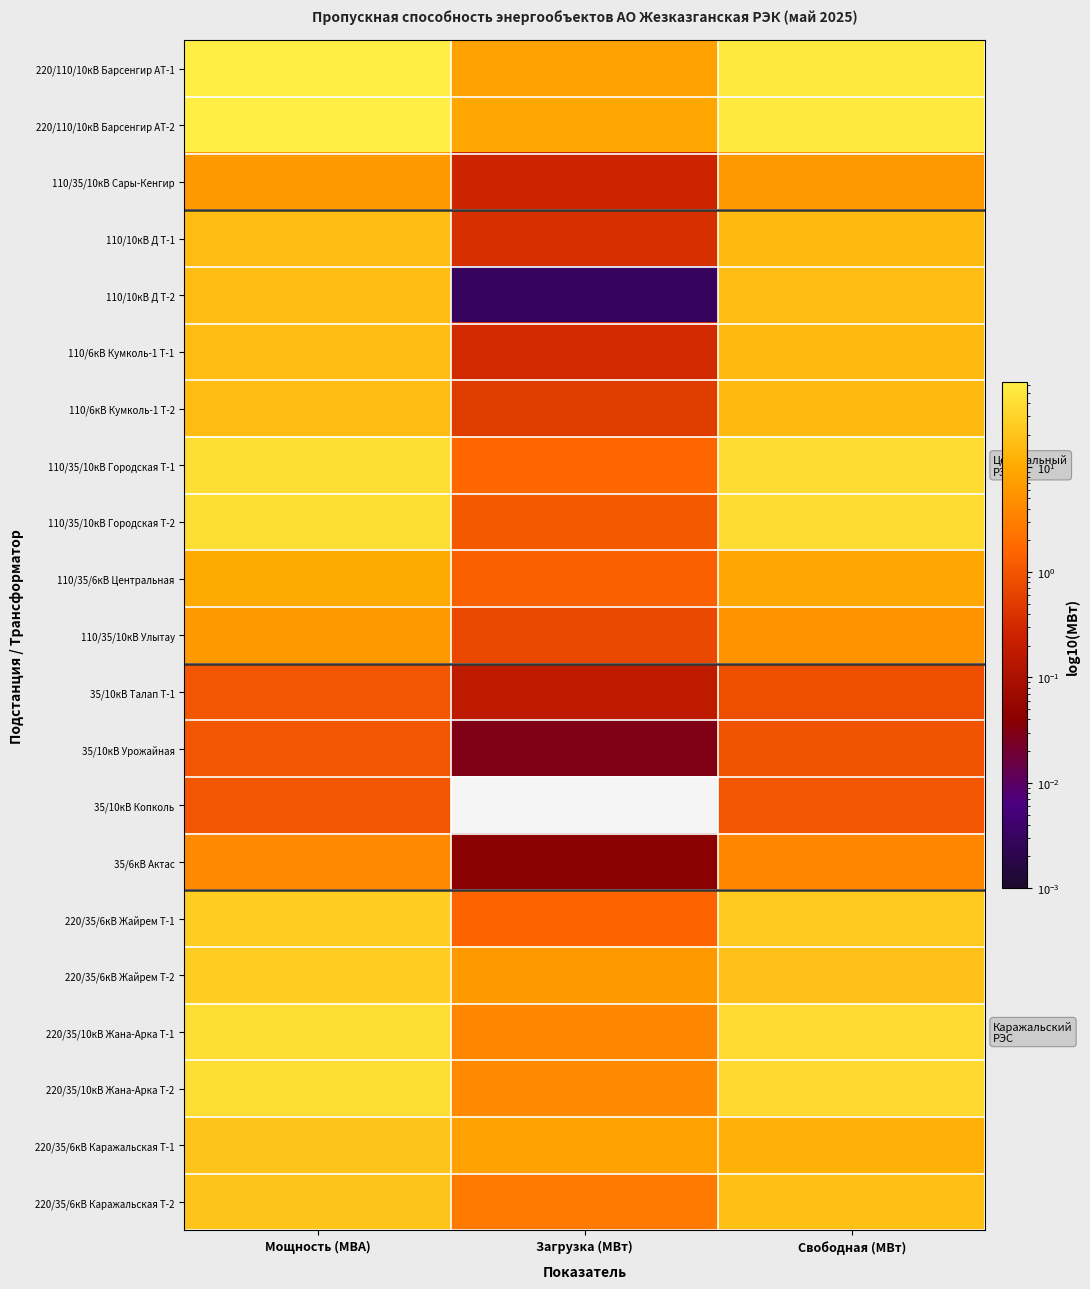

How many data points in 110/6кВ Кумколь-1 Т-2 are less than 15?

1